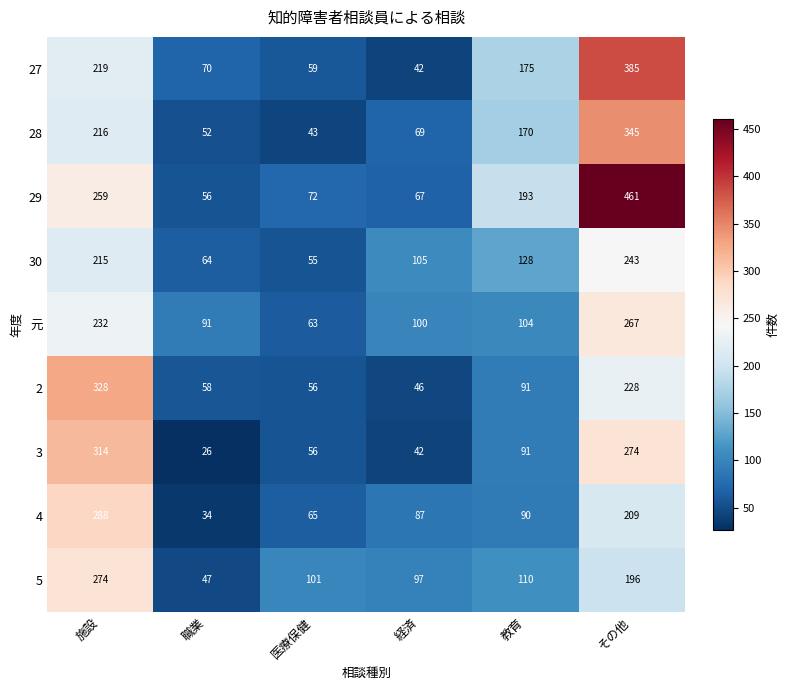

What is the smallest value displayed?

26